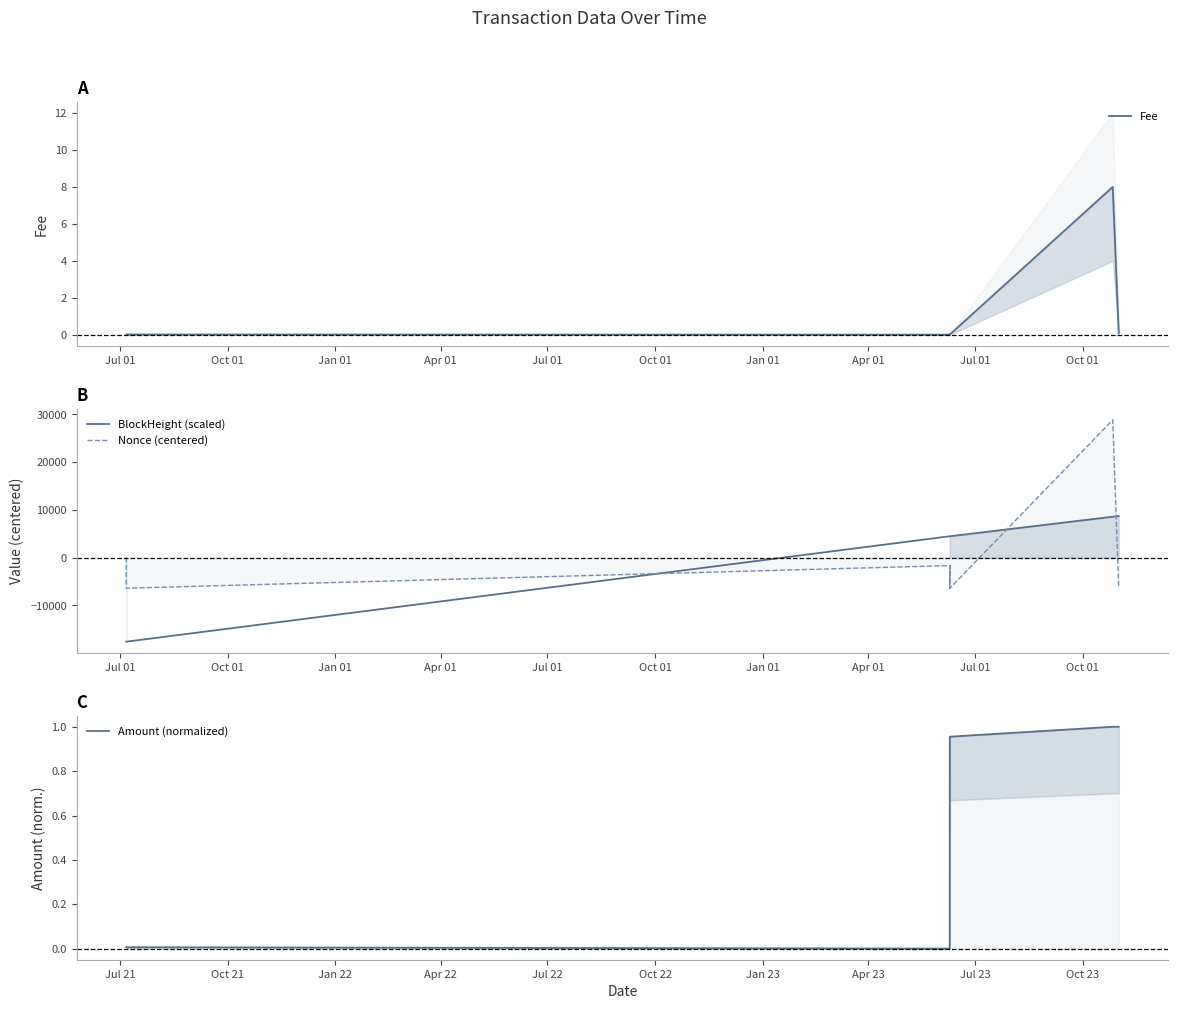

Which series ends up on top after the final intersection of BlockHeight (scaled) and Nonce (centered)?

BlockHeight (scaled)